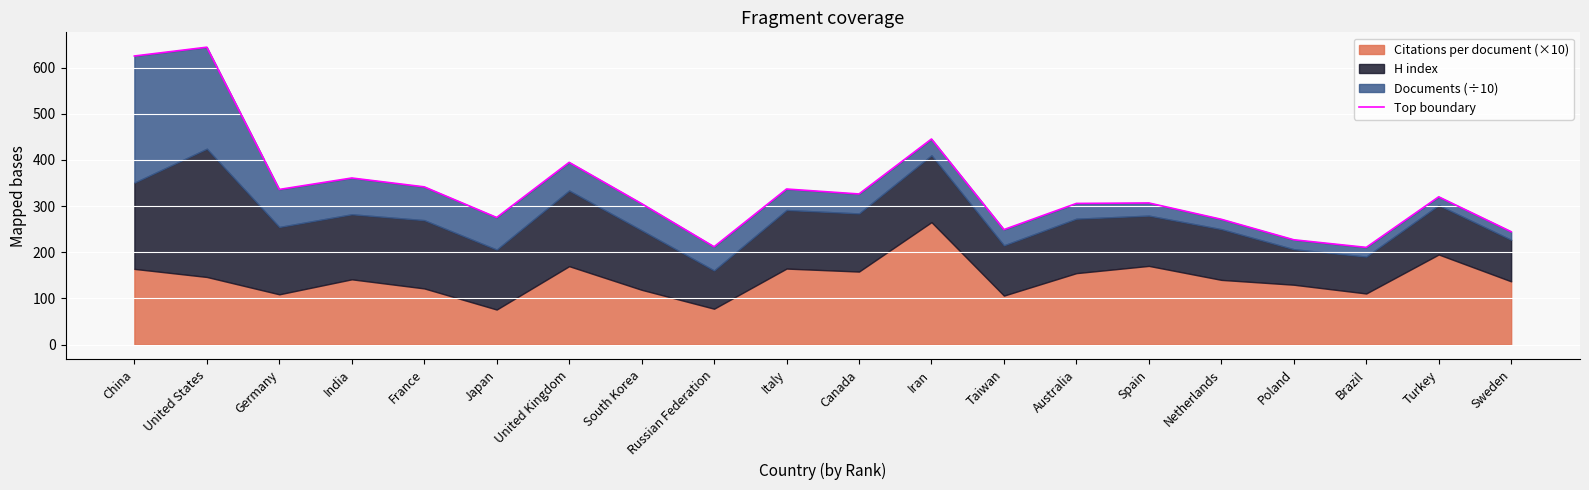

List the labels in order of value, smallest first.

Brazil, Russian Federation, Poland, Sweden, Taiwan, Netherlands, Japan, South Korea, Australia, Spain, Turkey, Canada, Germany, Italy, France, India, United Kingdom, Iran, China, United States